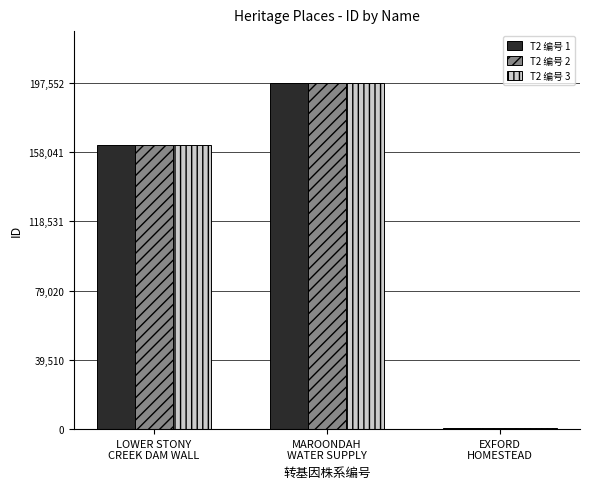

What is the total value across all series at MAROONDAH
WATER SUPPLY?

592656